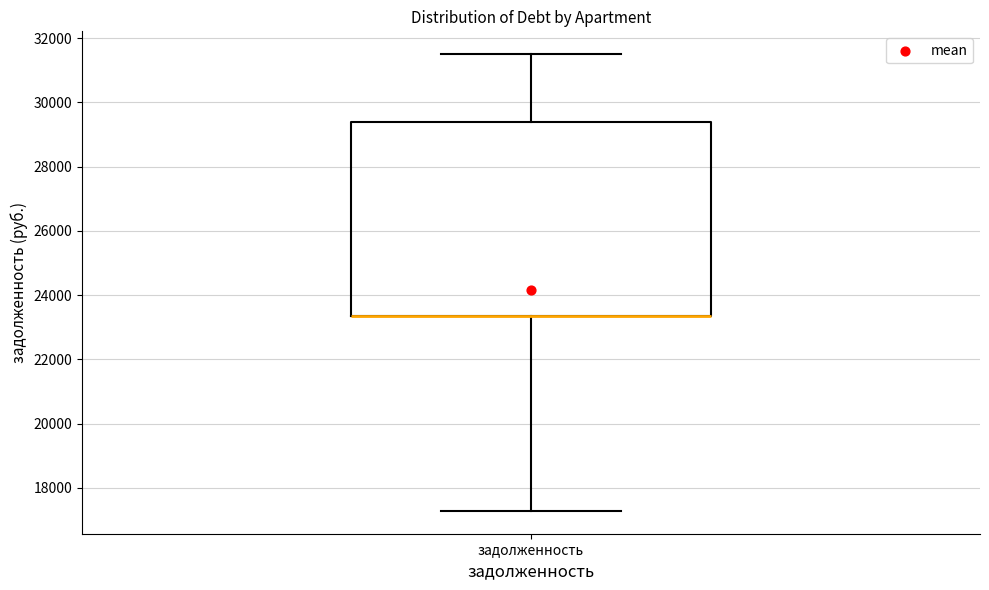

Where does the lower whisker of the box for задолженность end on the y-axis? The values are not printed on the chart, so give them approximately, as read against the axis.

17200